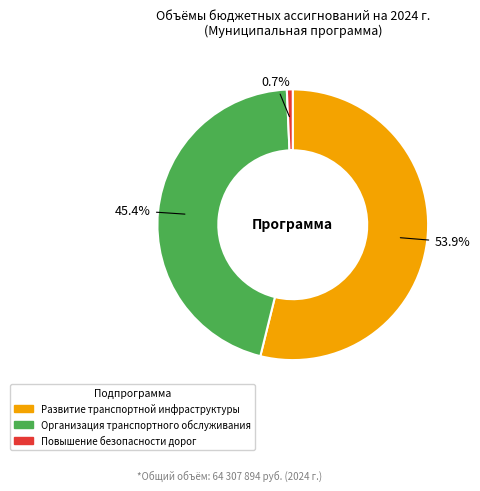

To the nearest percent, what is the combined percentage of Организация транспортного обслуживания and Повышение безопасности дорог?

46%